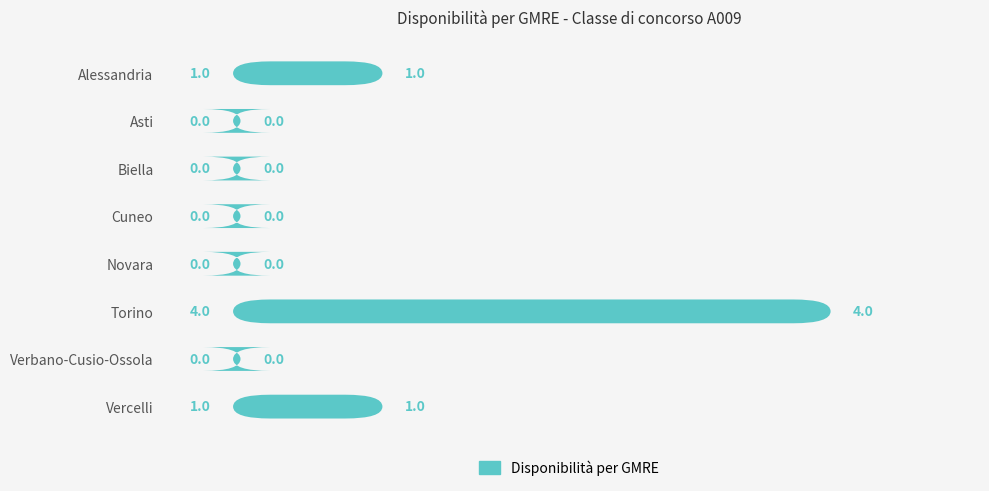

How many bars are there in total?

8